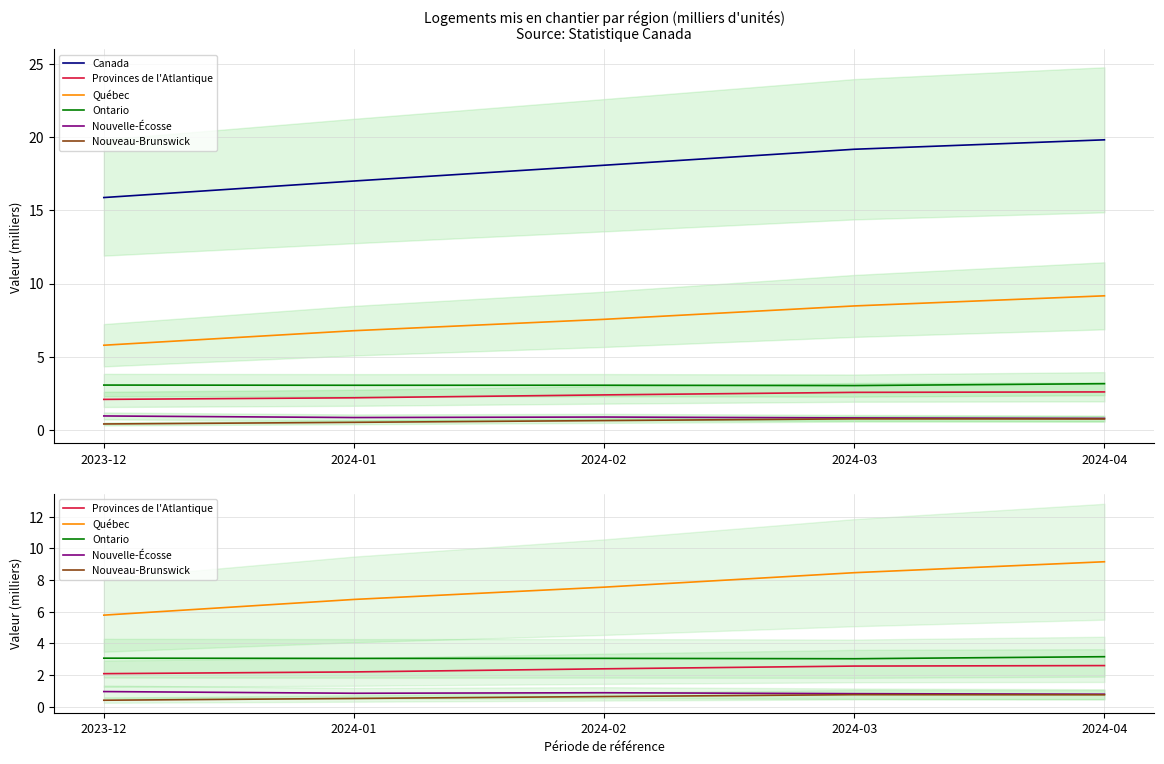

At which label does Québec reach its peak?

2024-04